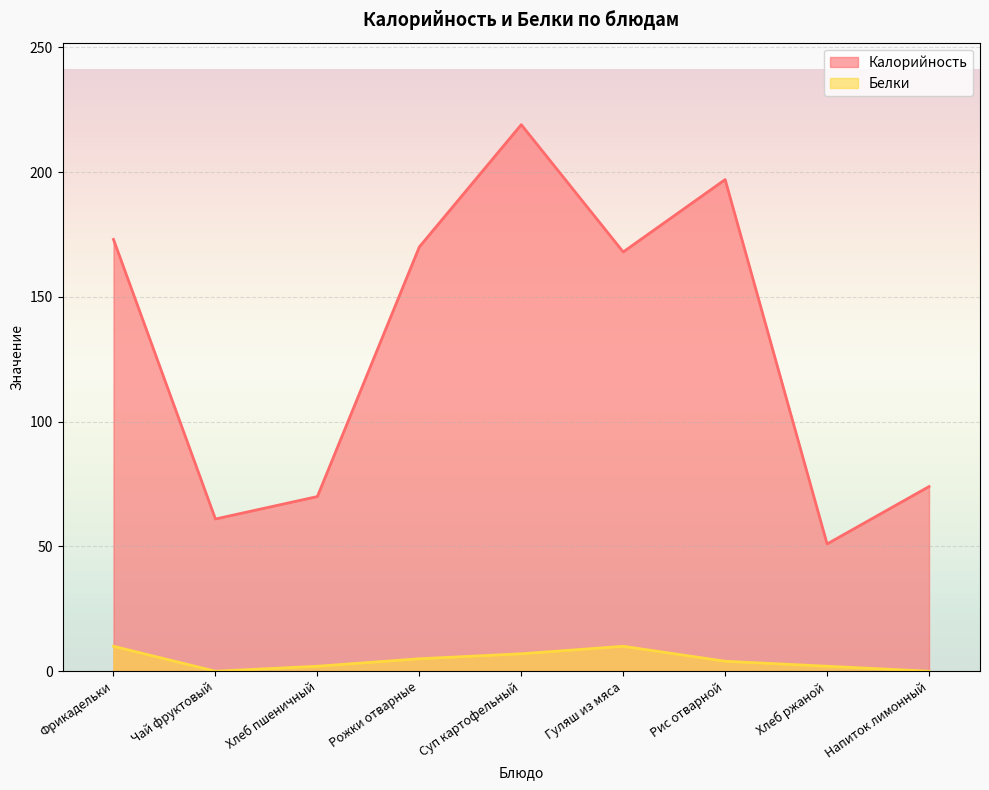

What is the maximum value shown in the chart?

219